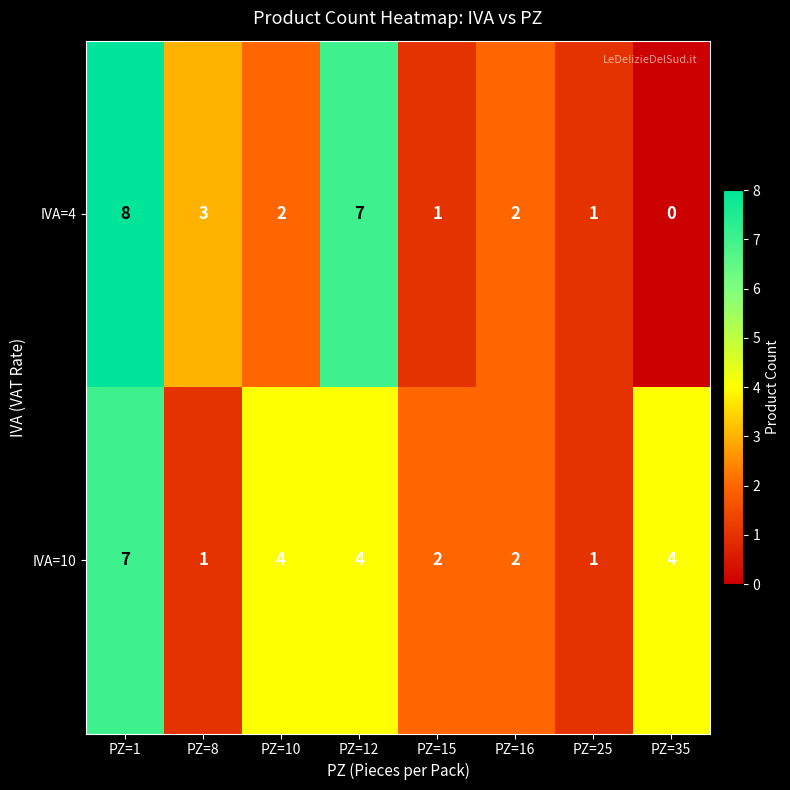

At which label is IVA=4 closest to 4?

PZ=8